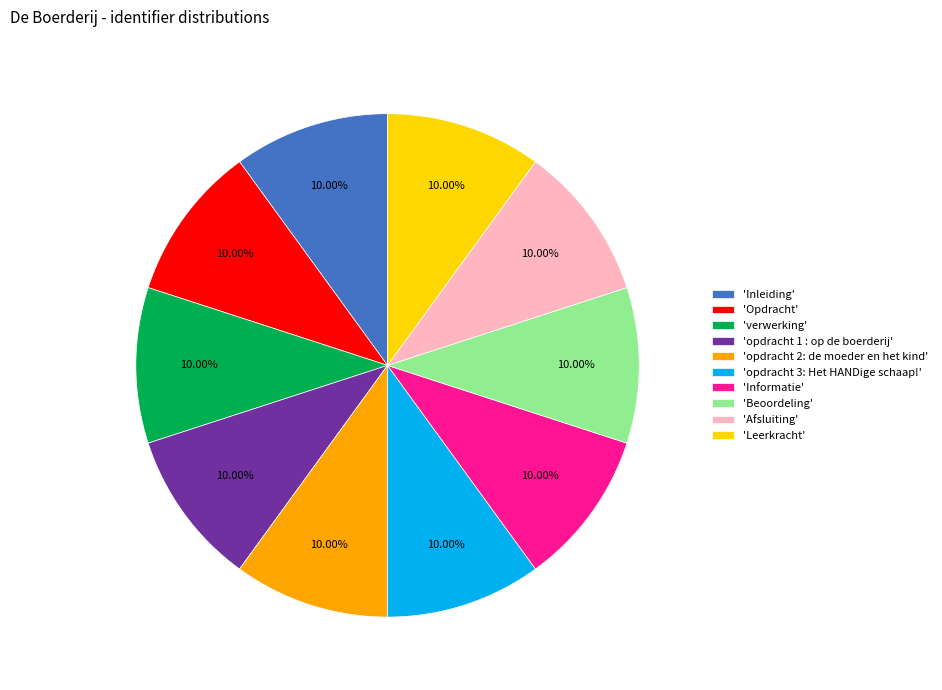

What is the ratio of the value at 'Beoordeling' to the value at 'Inleiding'?

1.0